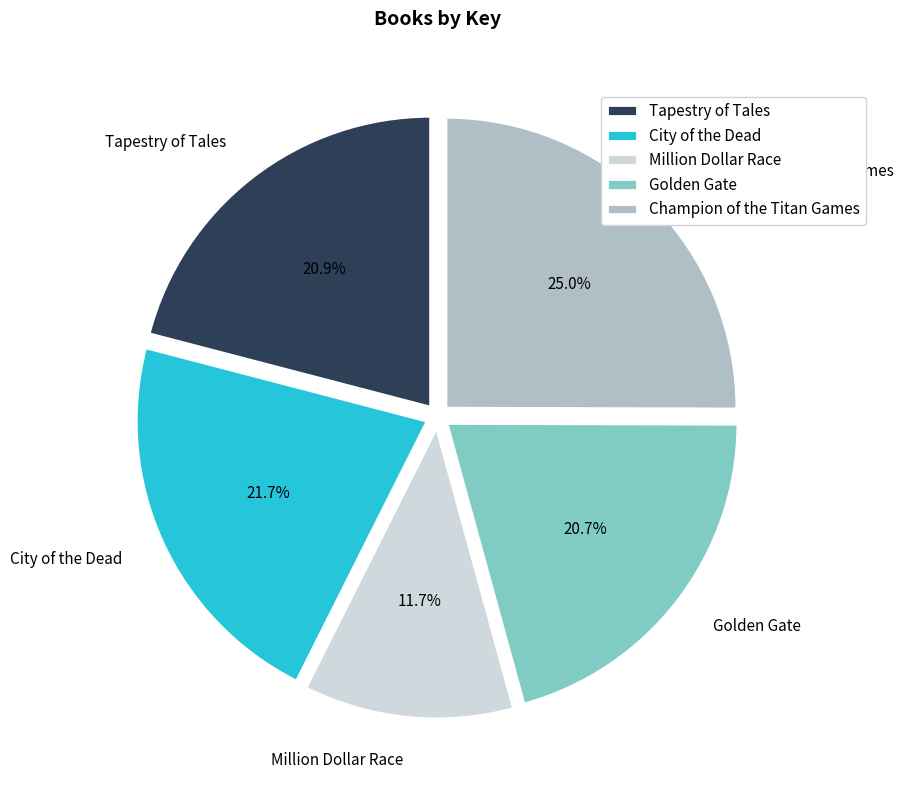

Which has a higher value, Golden Gate or Champion of the Titan Games?

Champion of the Titan Games